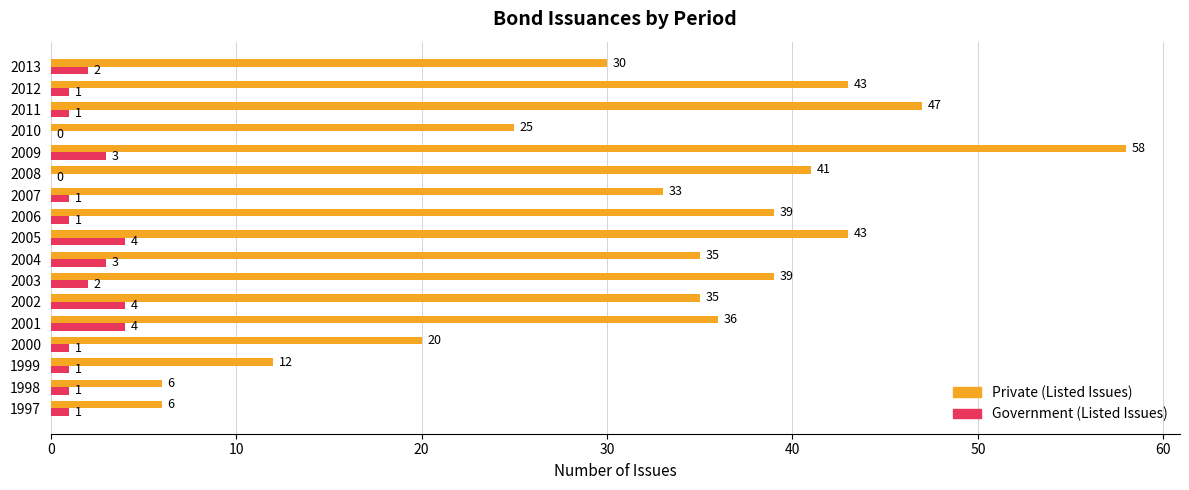

Between 1999 and 2012, which series saw the biggest shift?

Private (Listed Issues)